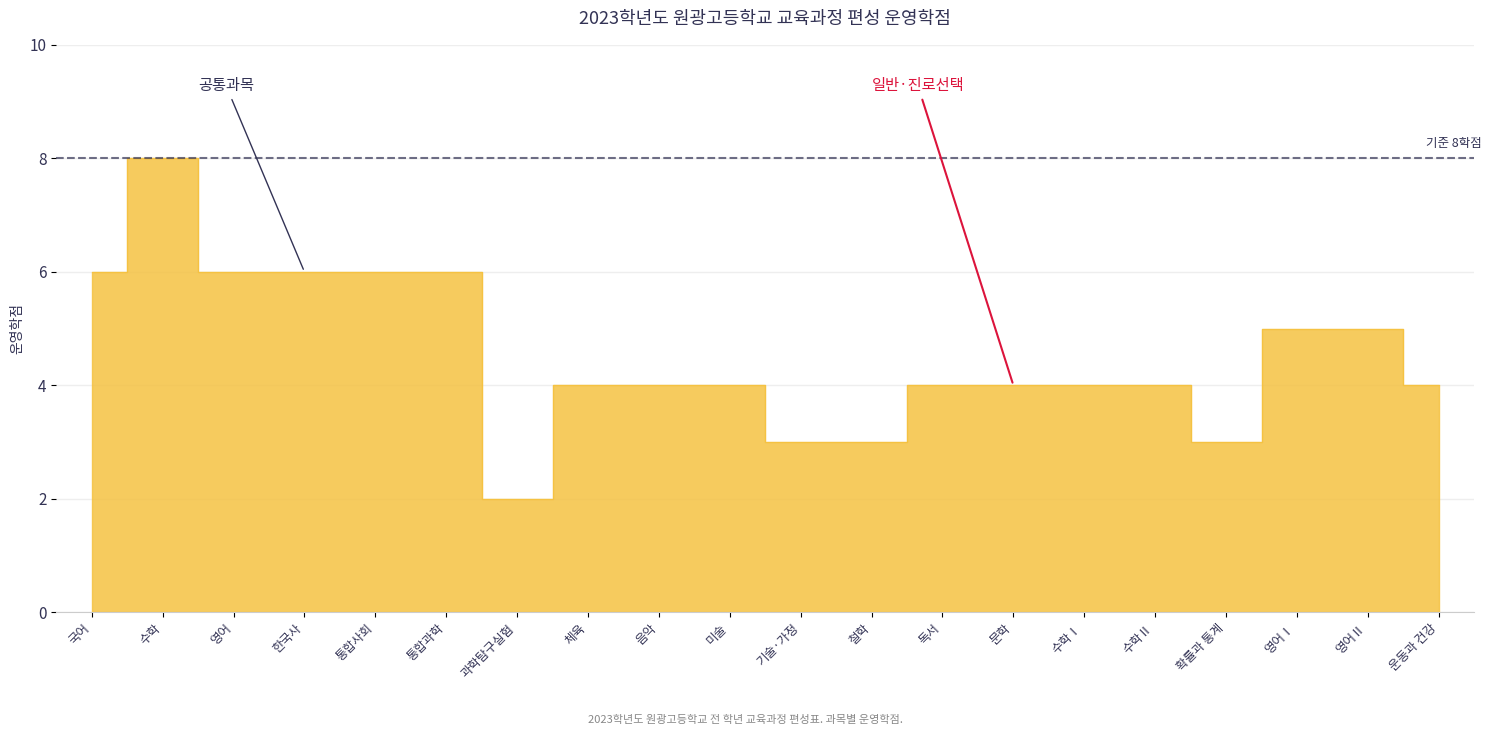

How many points are lower than both their immediate neighbors (excluding endpoints)?

2